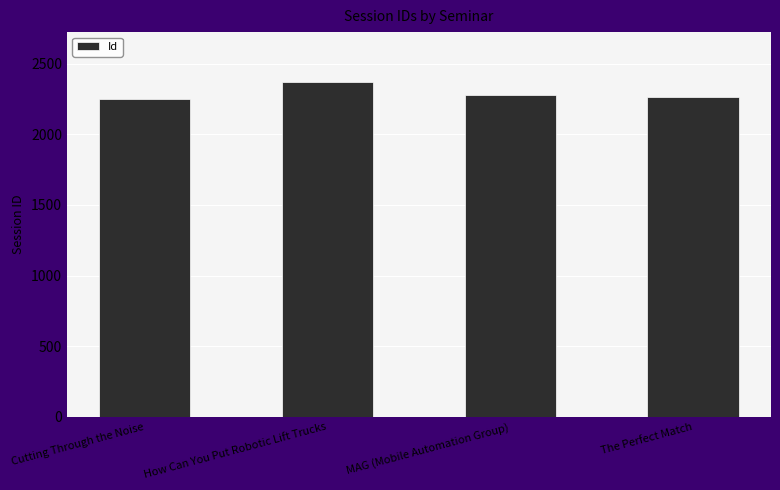

Count the values in the range 2265 to 2369.

3